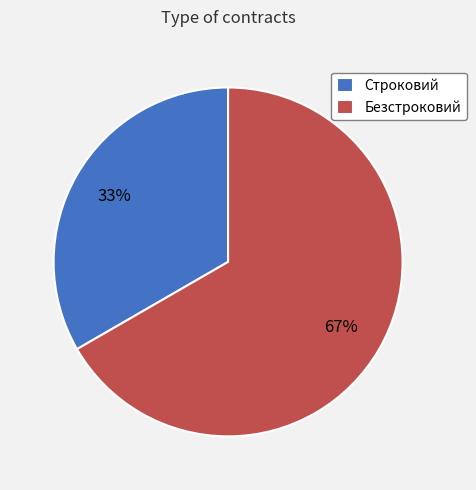

What percentage is the Строковий slice, to the nearest percent?

33%